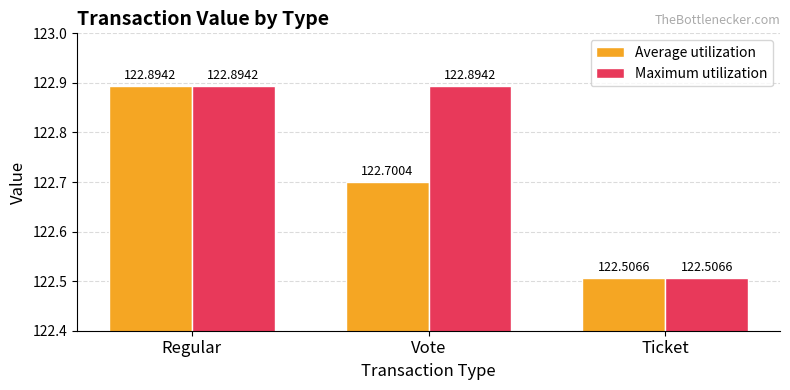

What is the difference between the maximum and minimum values in the Maximum utilization series?

0.4